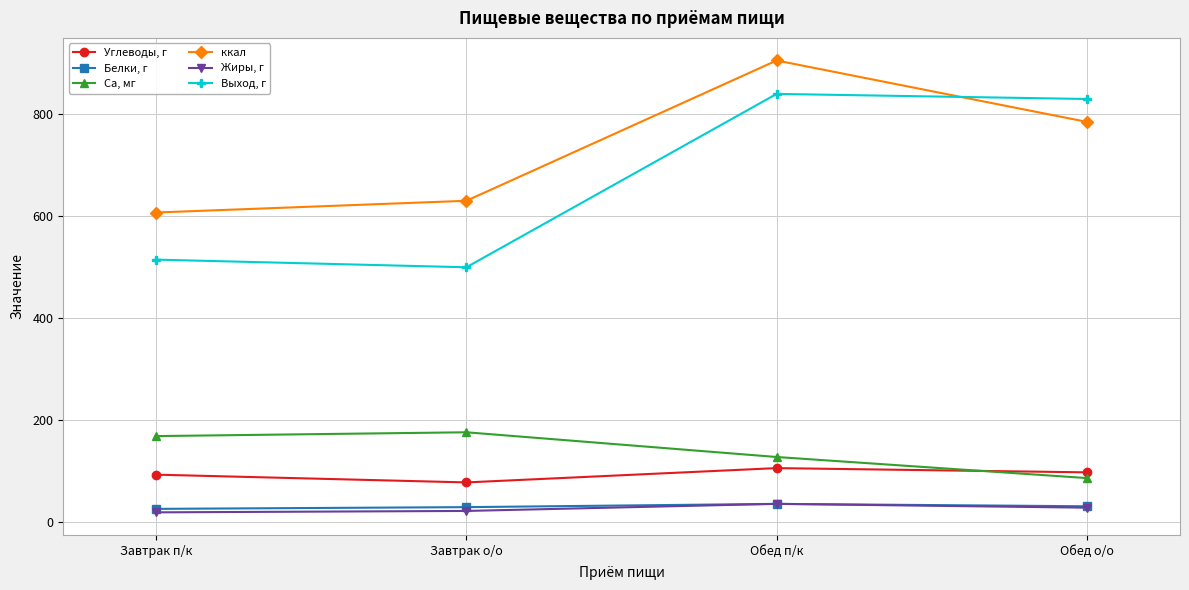

List the series in order of their peak value, lowest first.

Белки, г, Жиры, г, Углеводы, г, Ca, мг, Выход, г, ккал